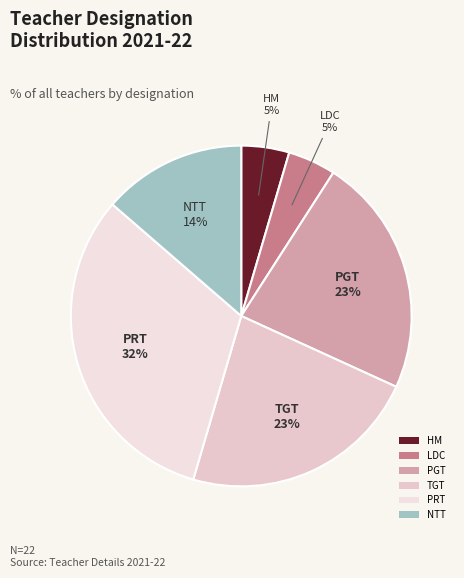

True or false: PRT accounts for 47% of the total.

False